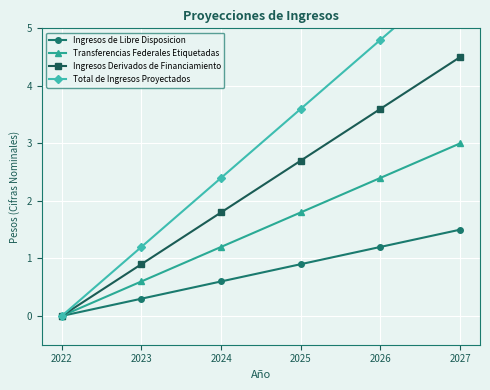

What is the value of the Total de Ingresos Proyectados point at the 6th from the left?

6.0